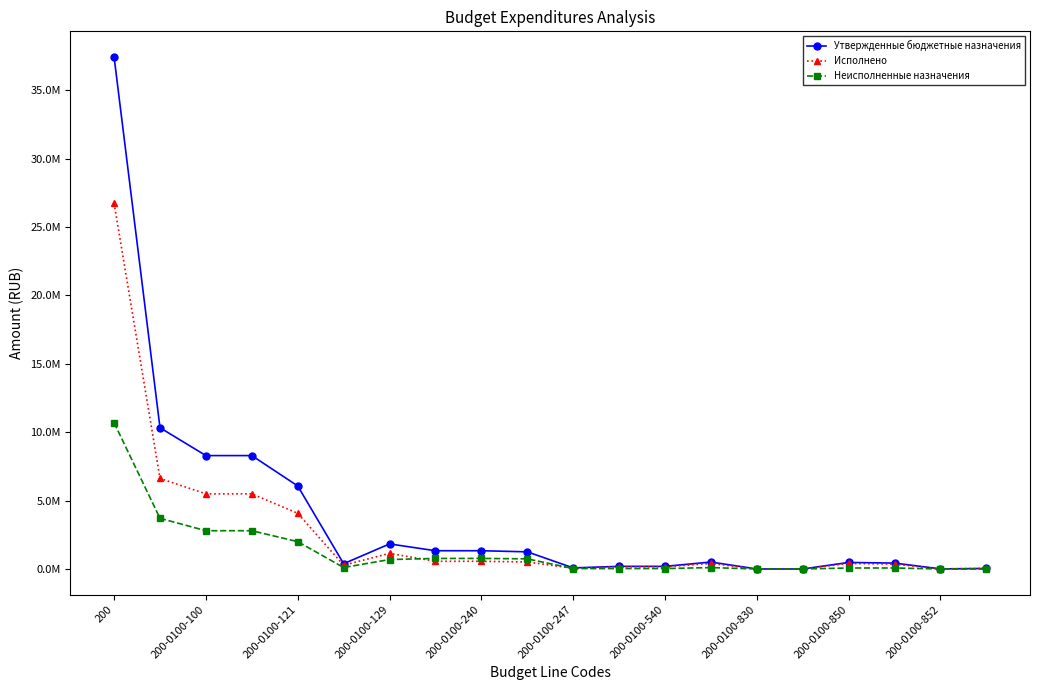

Which series has the widest spread of values?

Утвержденные бюджетные назначения